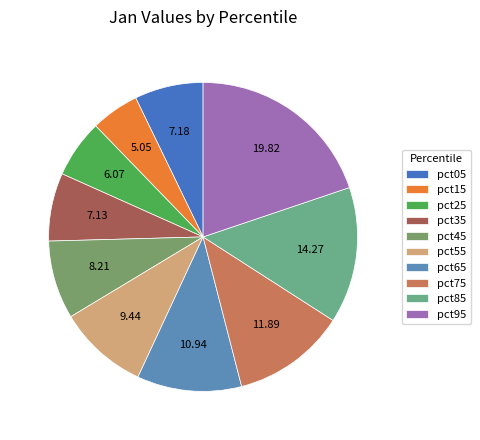

Is there any slice that represents more than half of the pie?

No